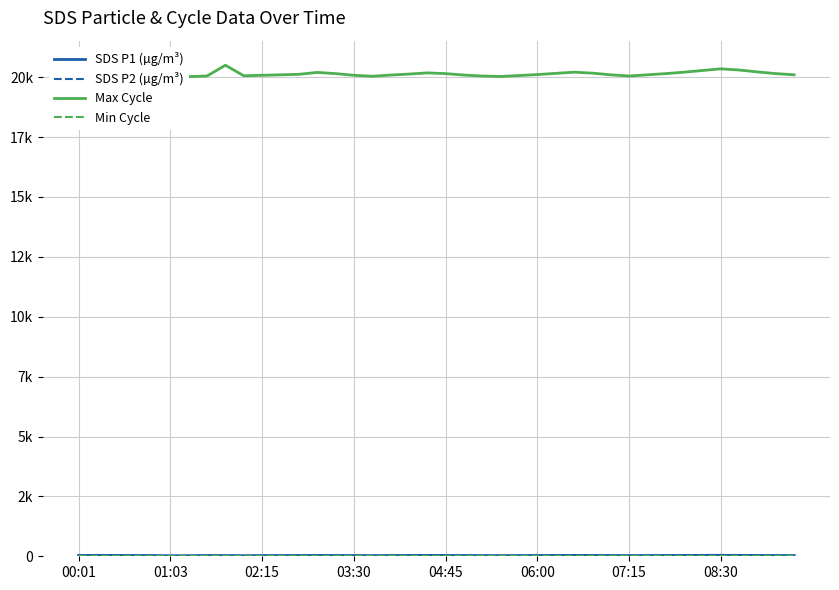

Which series has the largest total across all categories?

Max Cycle